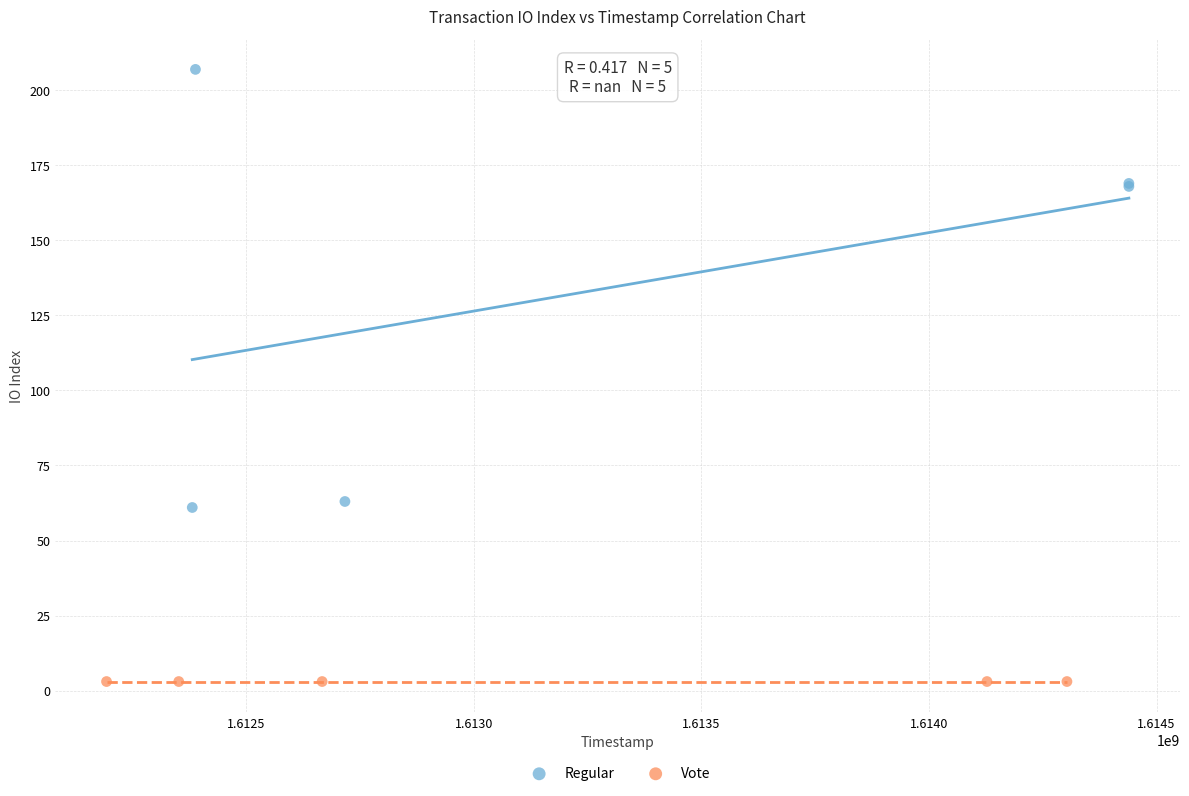

What are all the series names shown in the legend?

Regular, Vote